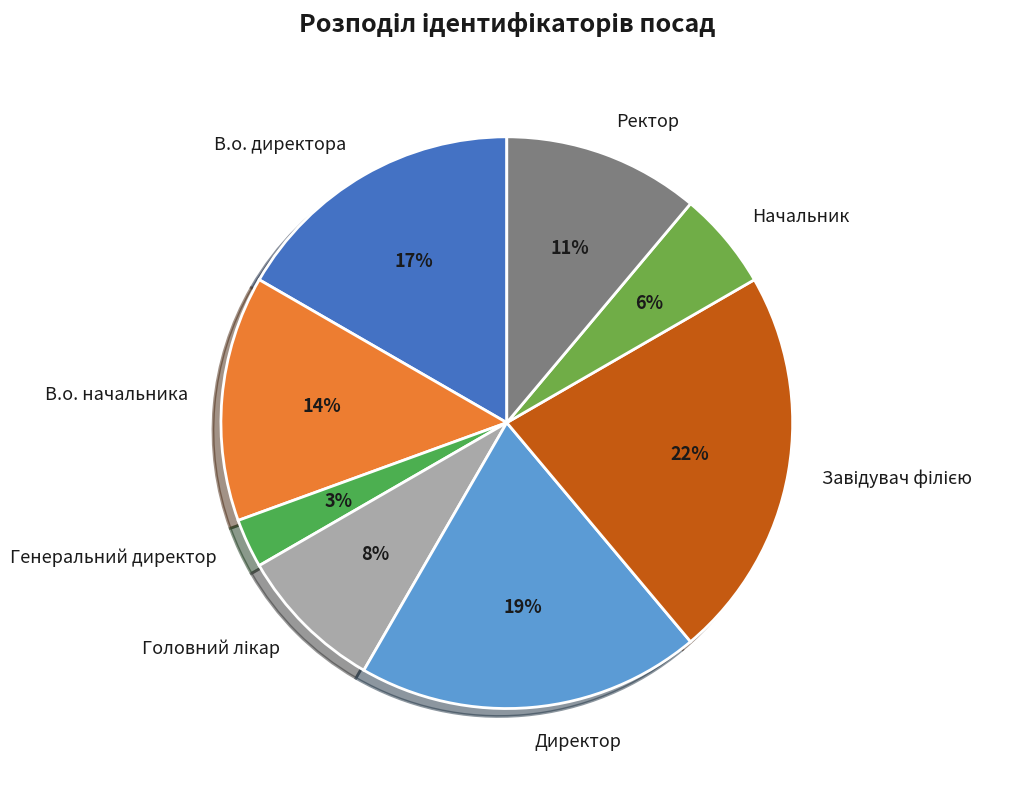

Approximately how many times larger is the value at Генеральний директор compared to В.о. директора?

0.2